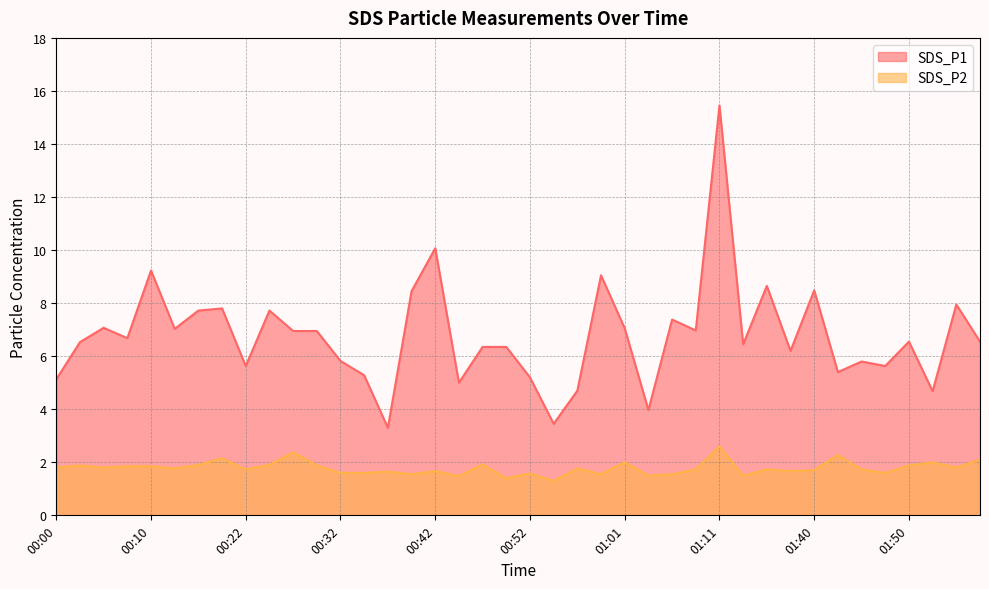

How many values in the SDS_P1 series exceed 6?

26